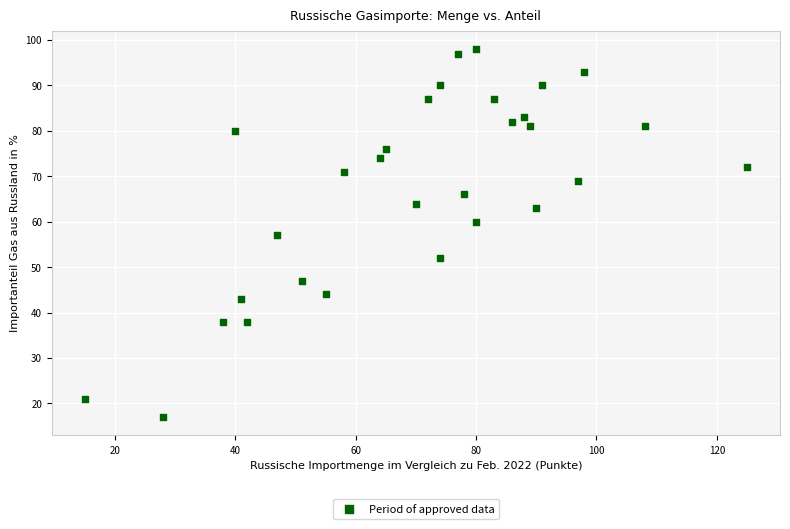

What is the range of Y values (max minus min)?

81